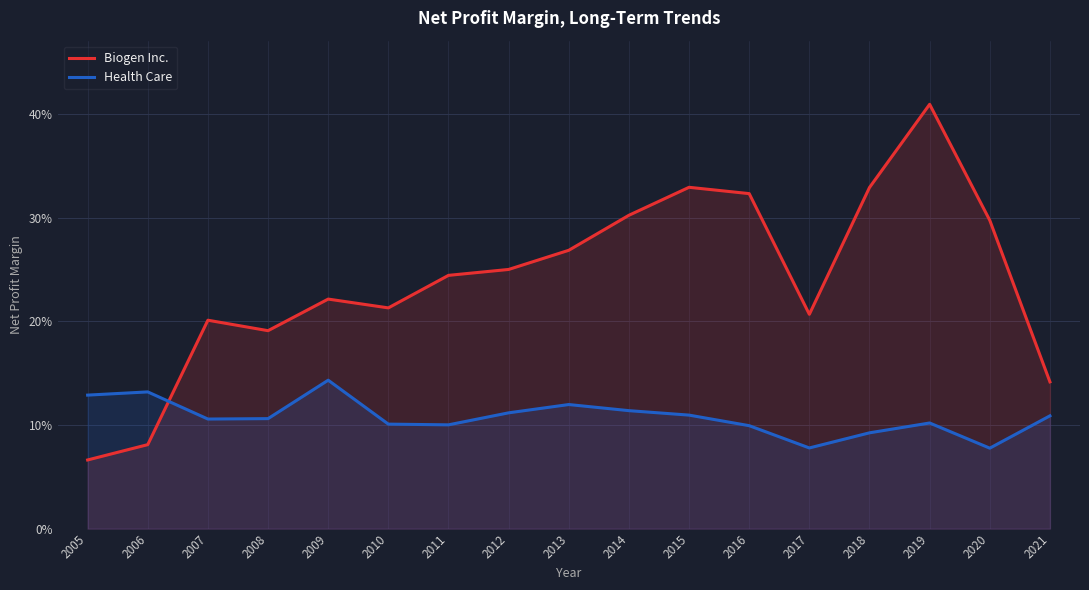

Reading left to right, list all the values displayed in this chart.

Biogen Inc.: 0.1	0.1	0.2	0.2	0.2	0.2	0.2	0.3	0.3	0.3	0.3	0.3	0.2	0.3	0.4	0.3	0.1
Health Care: 0.1	0.1	0.1	0.1	0.1	0.1	0.1	0.1	0.1	0.1	0.1	0.1	0.1	0.1	0.1	0.1	0.1